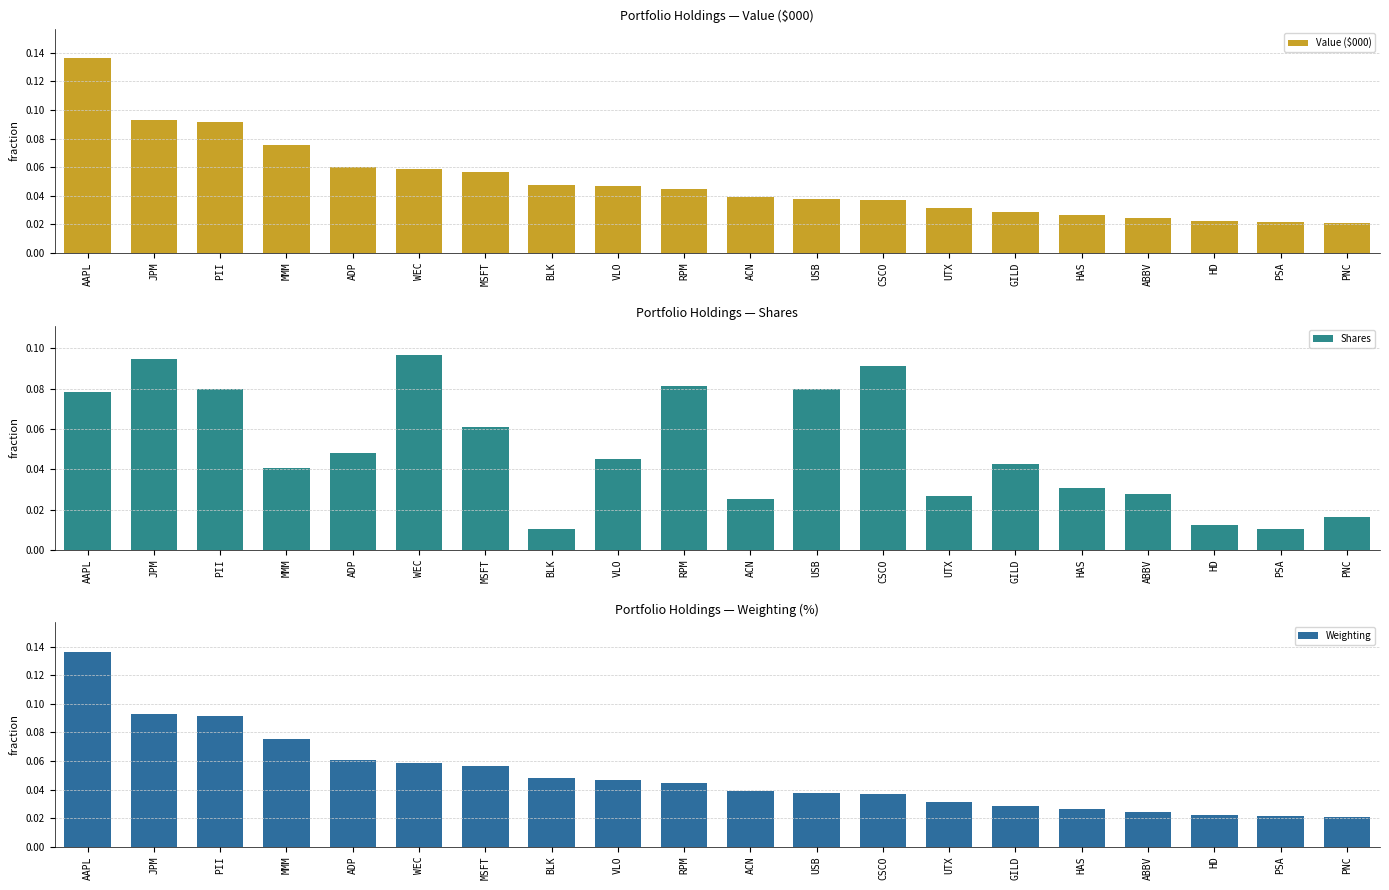

What is the highest value of the Value ($000) series?

0.1